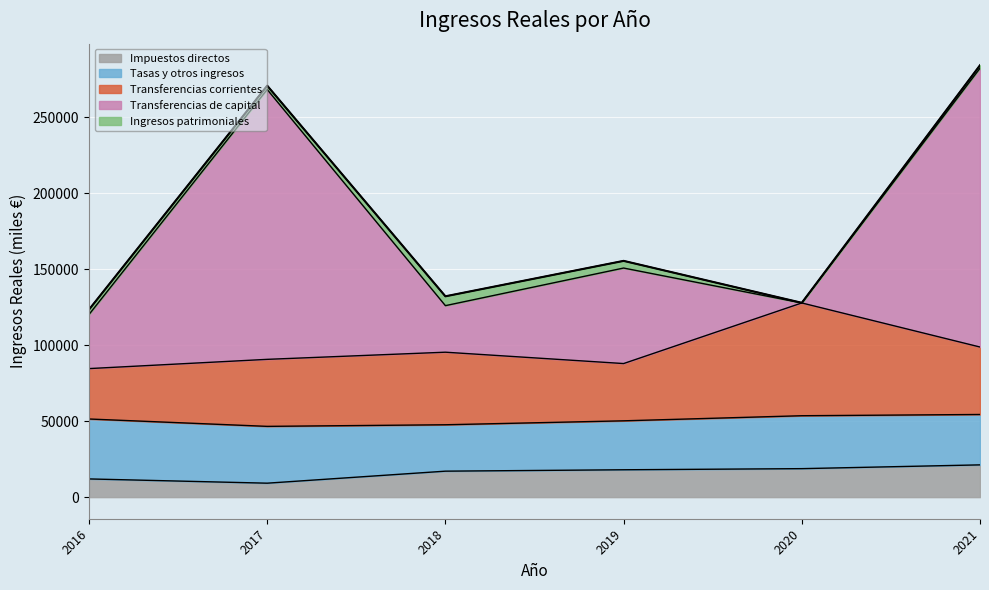

Where does the Impuestos directos series first go above 18004?

2019